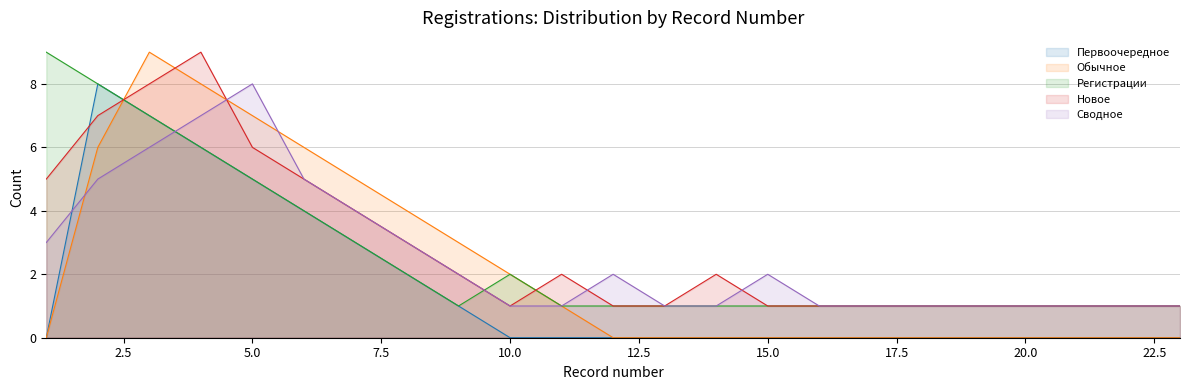

At which category is the sum across all series the highest?

3